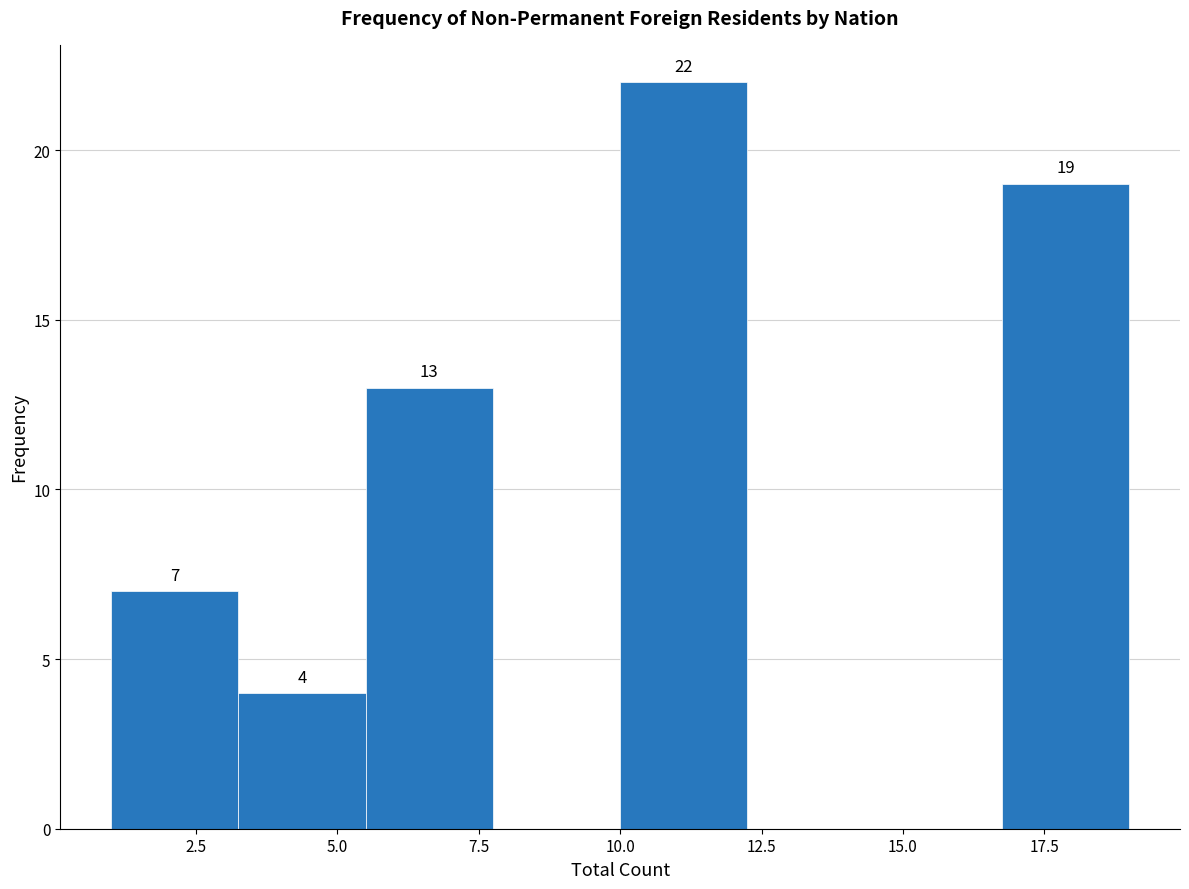

Over which range of the x-axis is the bar tallest?

10.00 to 12.25